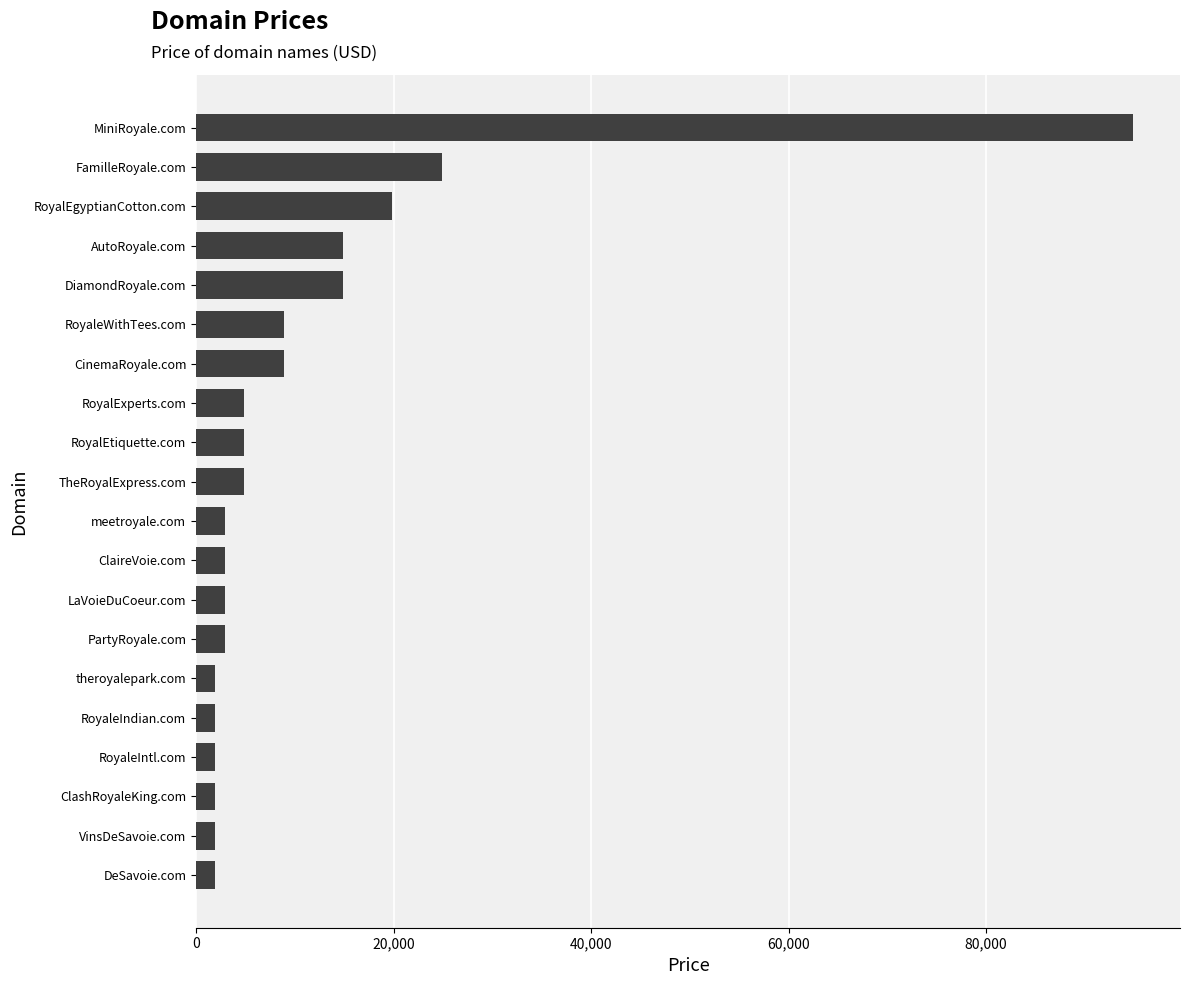

Which category has the highest value across all series?

MiniRoyale.com